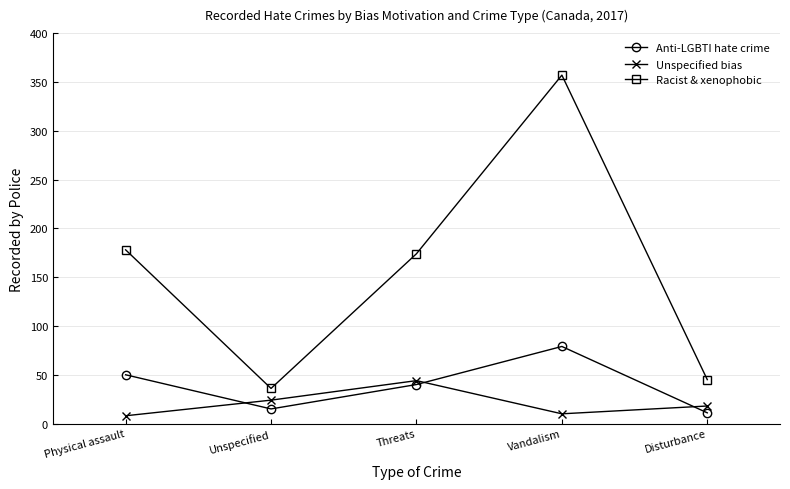

Does the chart display data point markers on the line(s)?

Yes